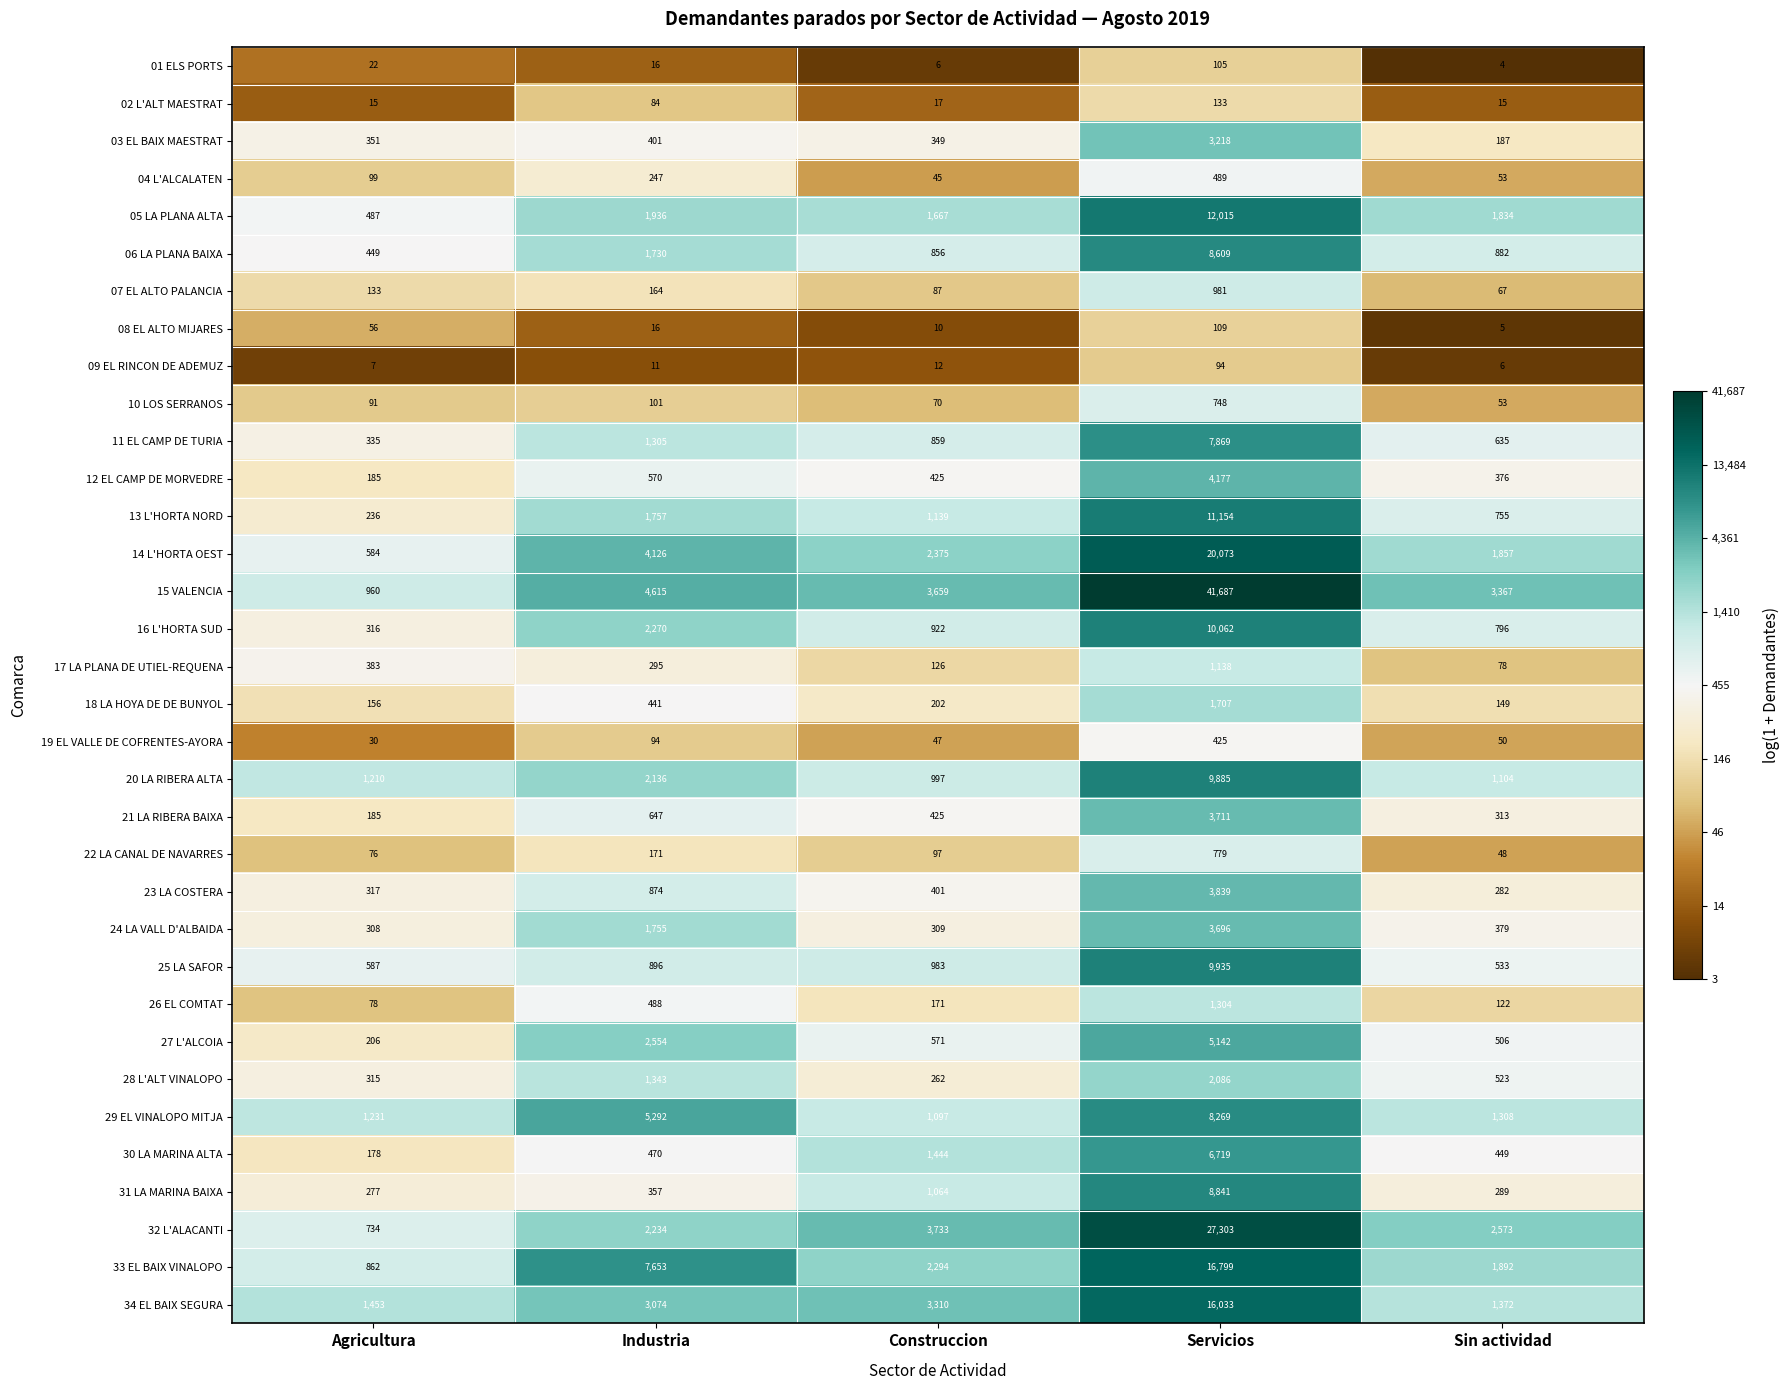

Where is 07 EL ALTO PALANCIA nearest to the value 524?

Industria